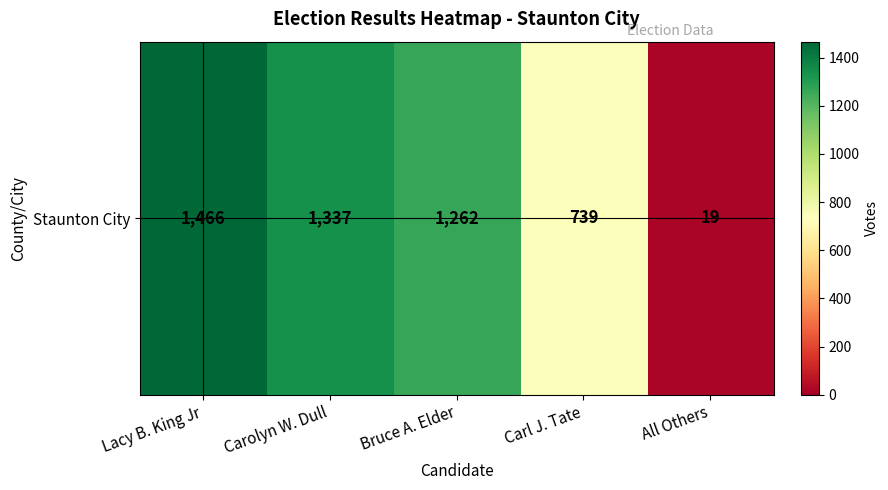

How many data points are above 1262?

2